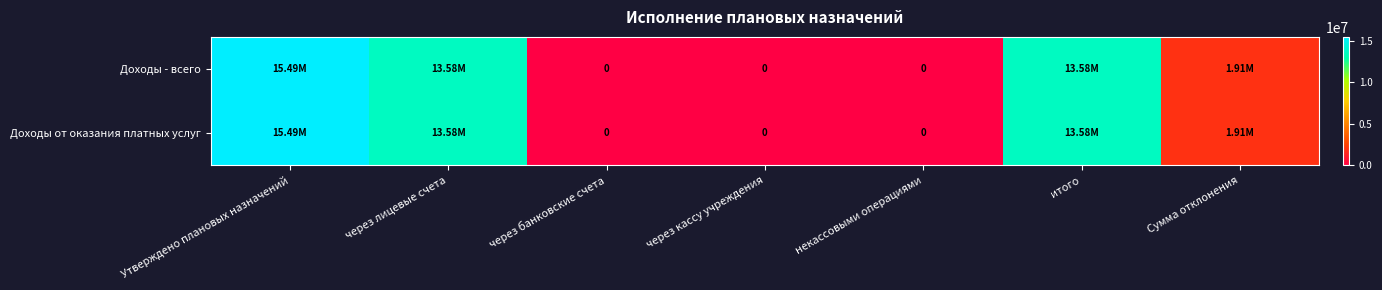

At which label does Доходы от оказания платных услуг first exceed 1907720?

Утверждено плановых назначений